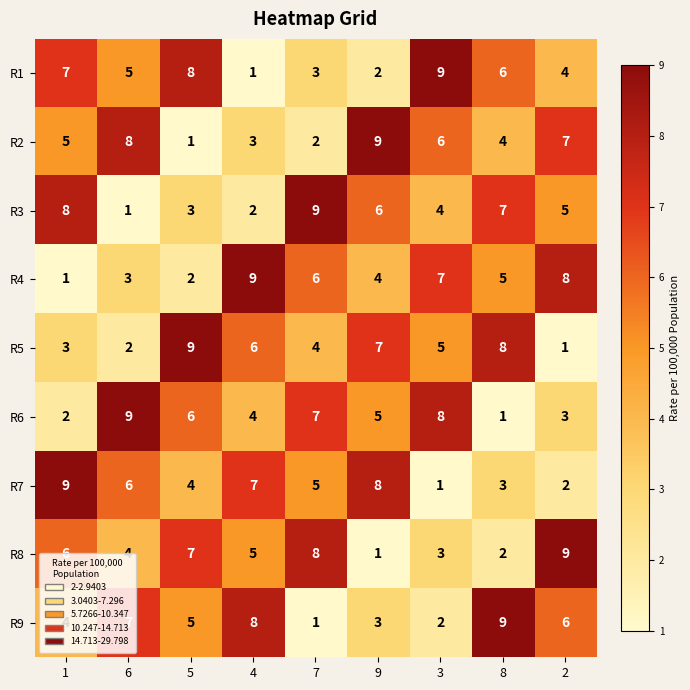

Count the R1 values in the range 3 to 7.

5